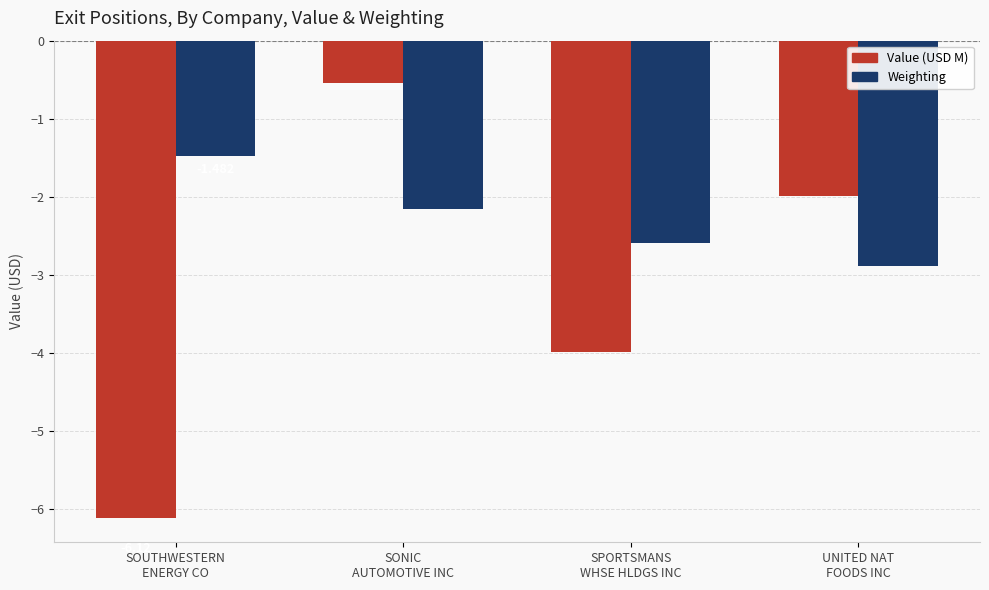

List the series in order of their peak value, highest first.

Value (USD M), Weighting